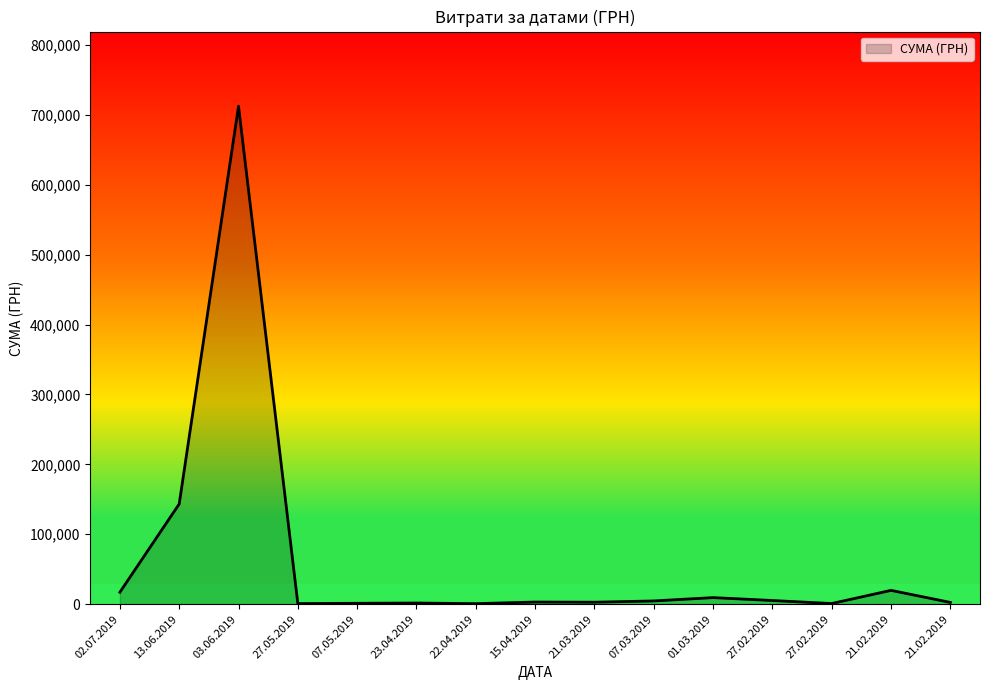

Is this an area chart (filled region under the line)?

Yes